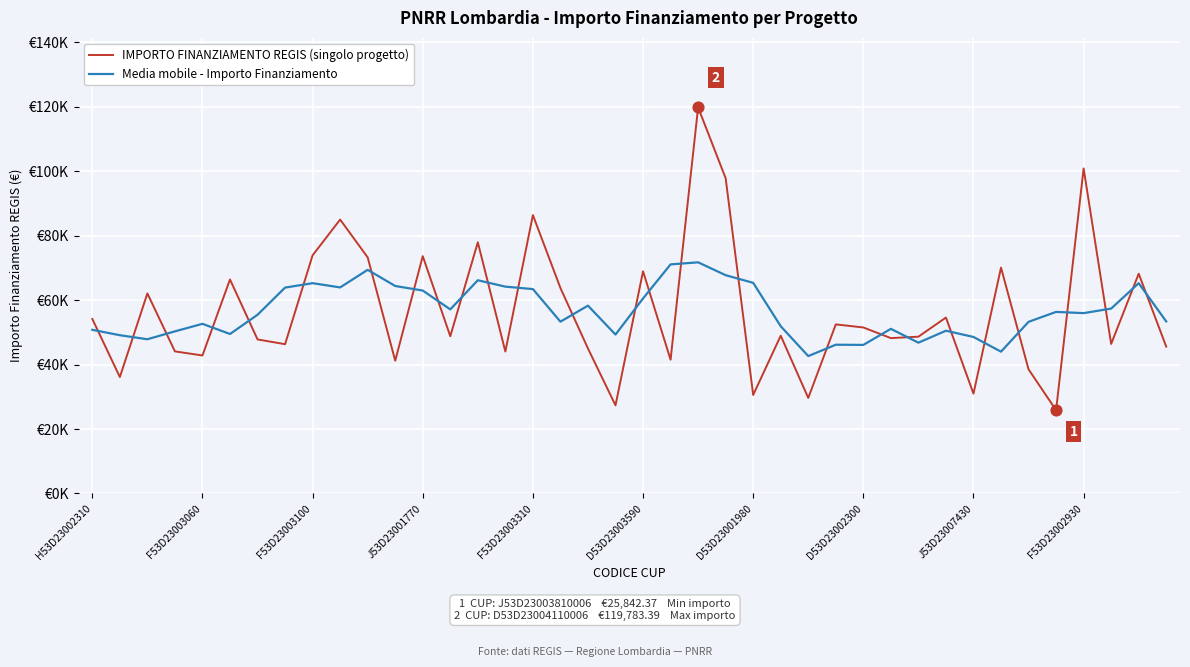

Which series has the largest total across all categories?

Media mobile - Importo Finanziamento